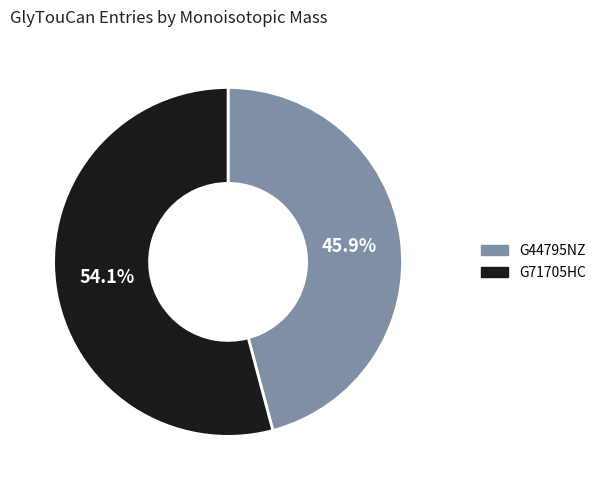

To the nearest percent, what portion does G71705HC represent?

54%